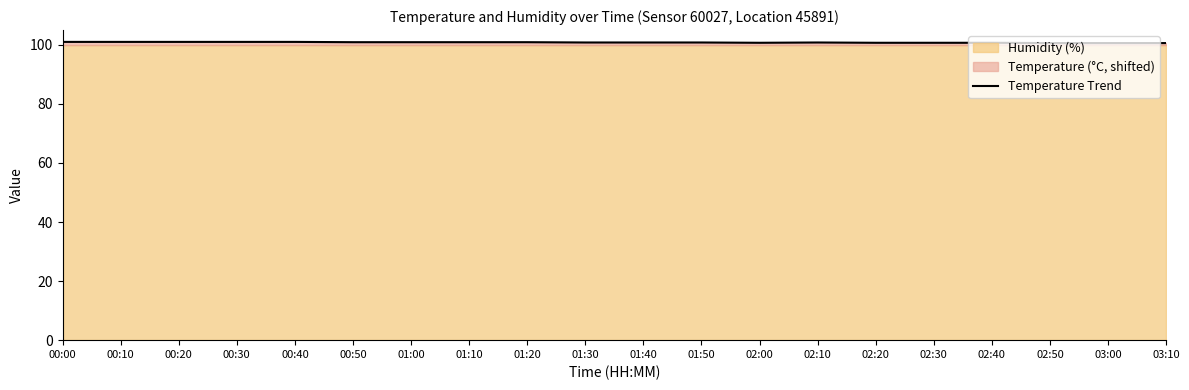

Reading right to left, list all the values displayed in this chart.

100.6	100.6	100.6	100.7	100.7	100.7	100.8	100.7	100.8	100.8	100.8	100.9	100.9	100.9	100.9	101.0	101.0	101.0	101.0	101.0